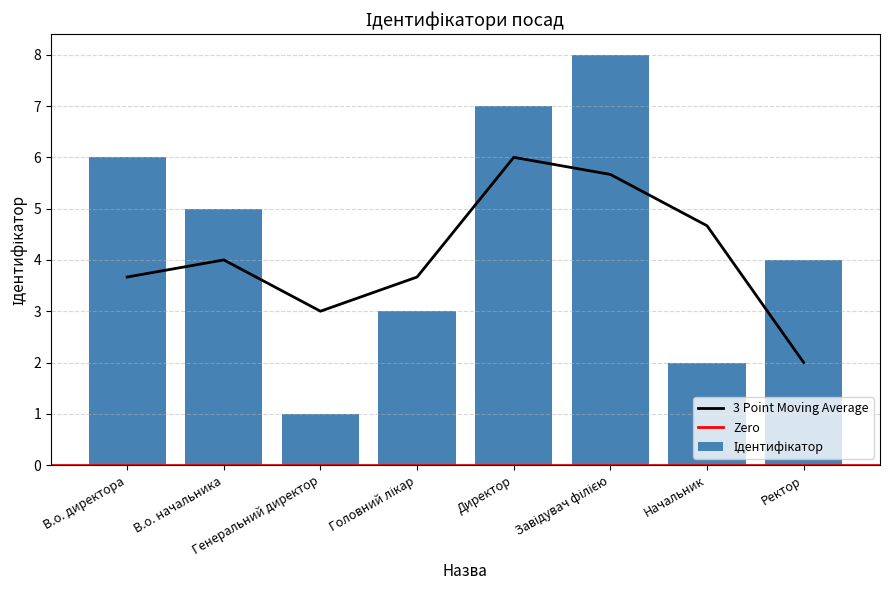

What is the label of the 7th bar from the left?

Начальник